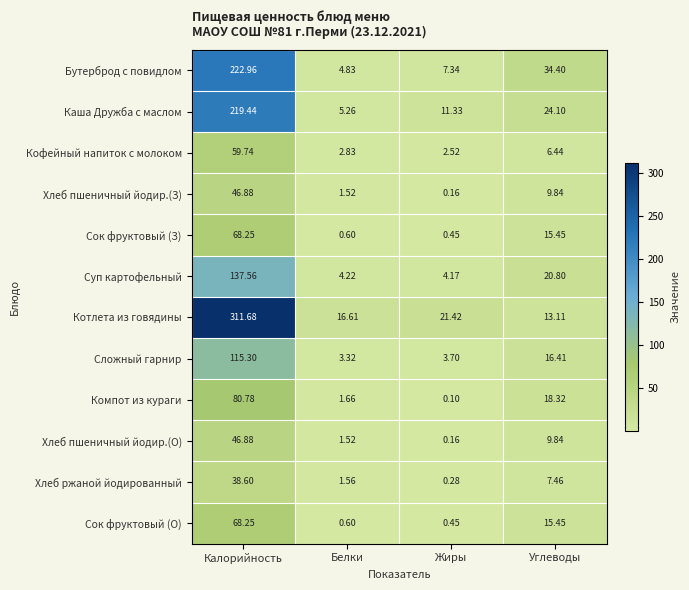

Which series has the widest spread of values?

Котлета из говядины